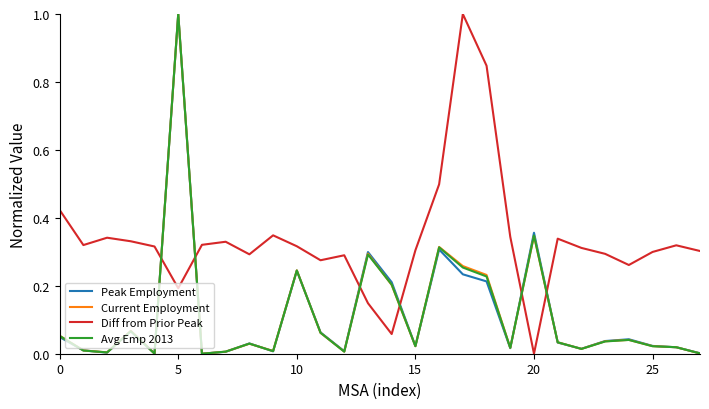

True or false: Diff from Prior Peak and Peak Employment intersect in this chart.

True